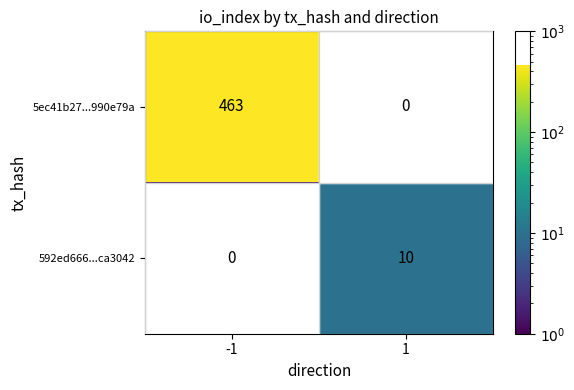

Between -1 and 1, which series saw the biggest shift?

5ec41b27...990e79a